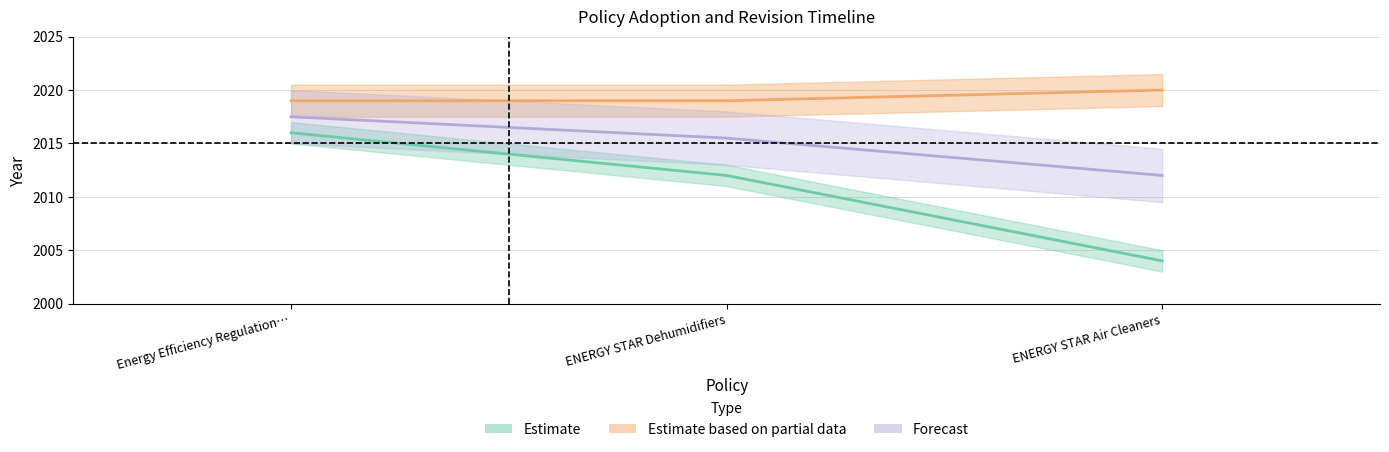

What is the value of the Adopted point at the 1st from the left?

2016